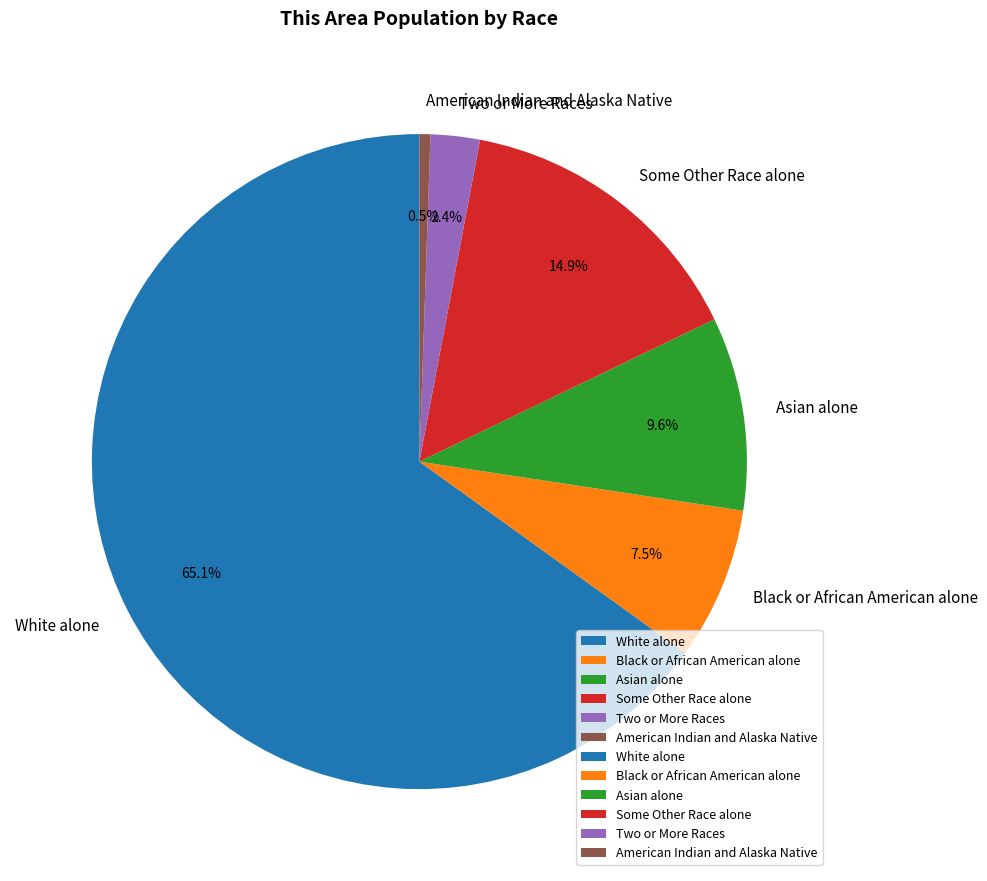

Between Black or African American alone and Some Other Race alone, which is larger?

Some Other Race alone